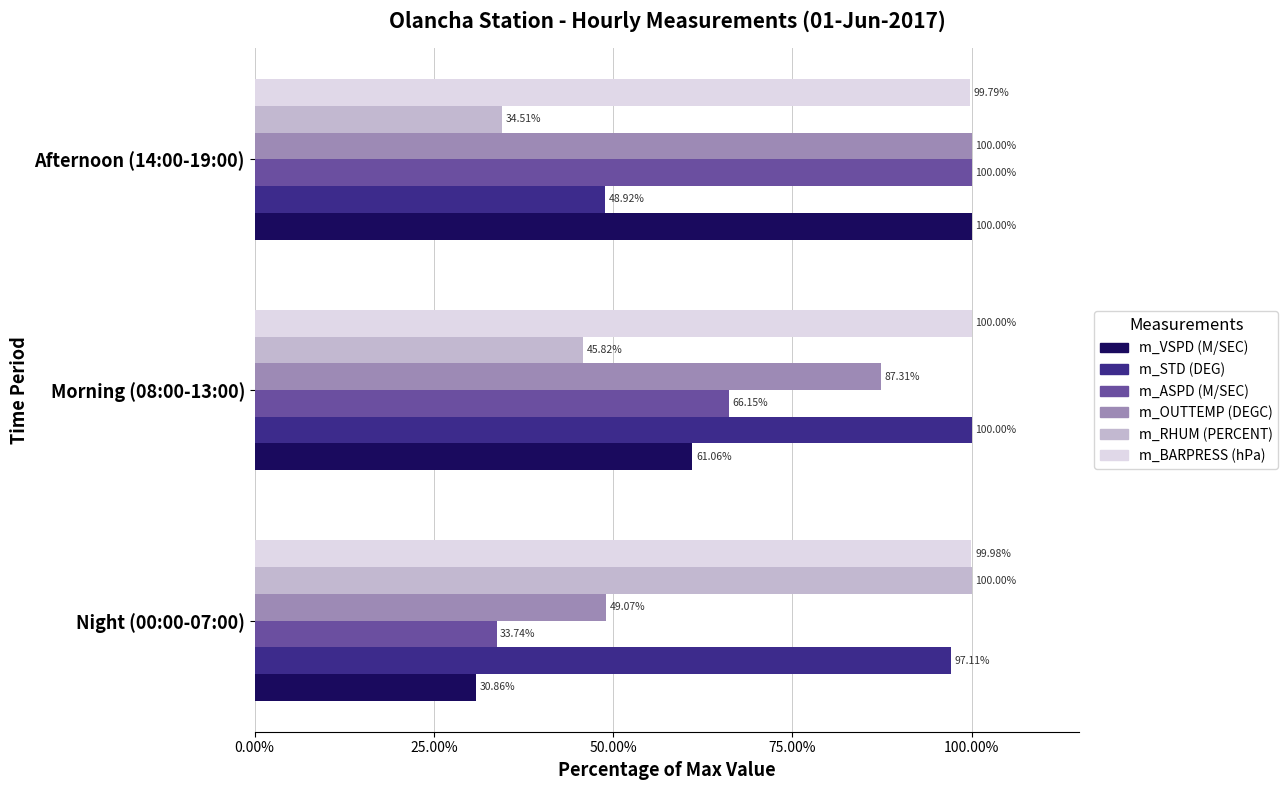

How many data points in m_OUTTEMP (DEGC) are above 87?

2